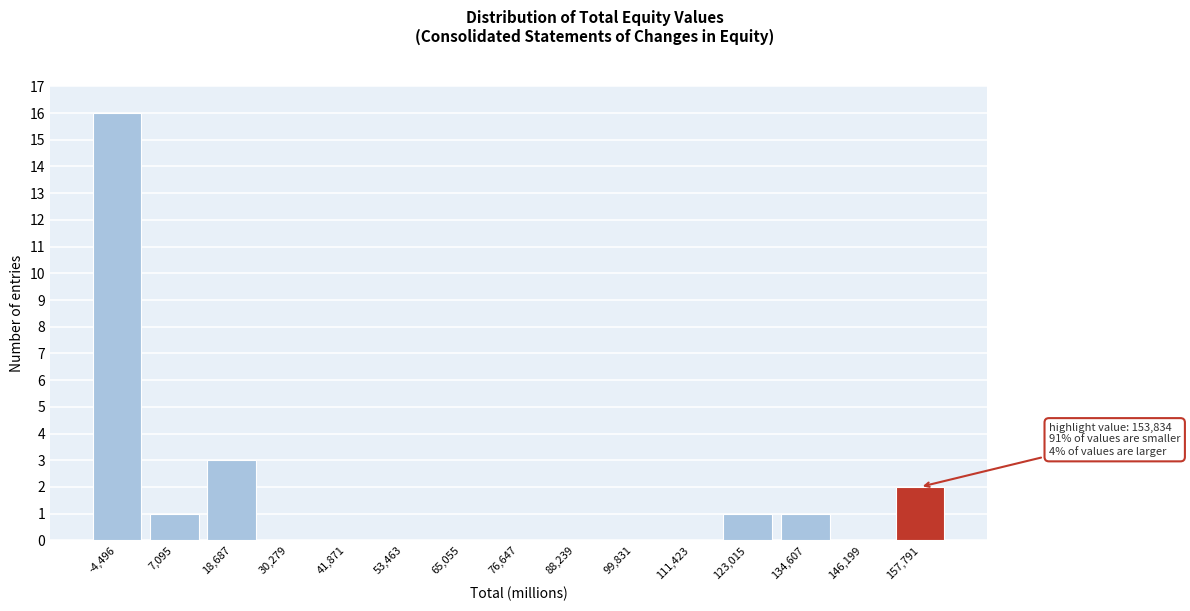

Over which range of the x-axis is the bar tallest?

-10000 to 2000